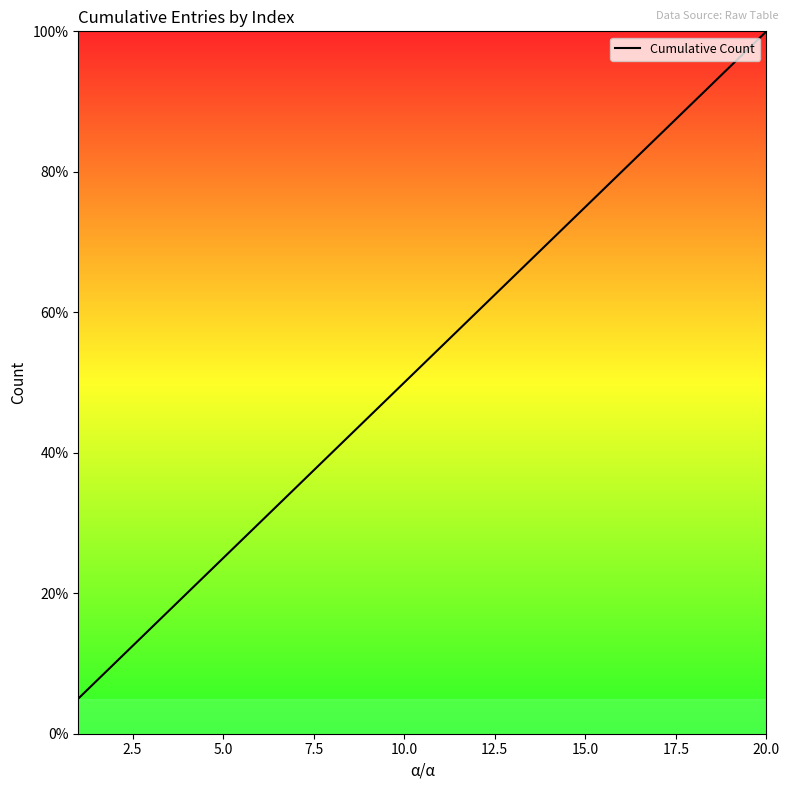

What is the minimum value shown in the chart?

5.0